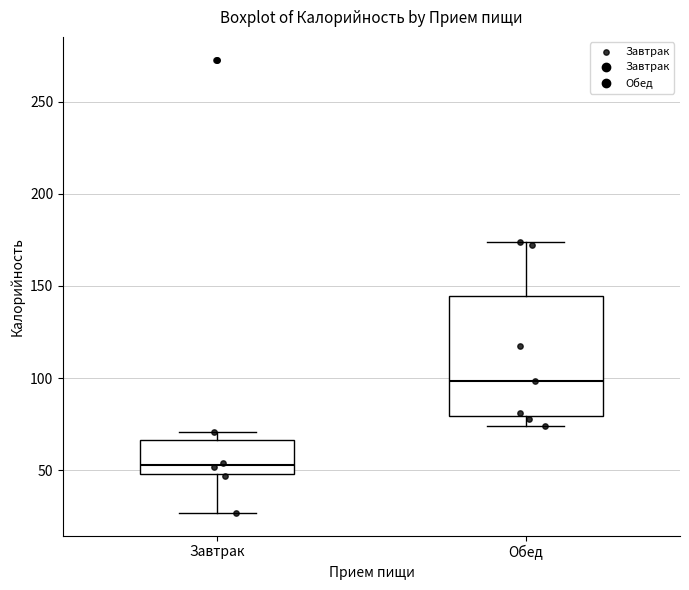

Which box is the tallest, from its lower edge to its upper edge?

Обед